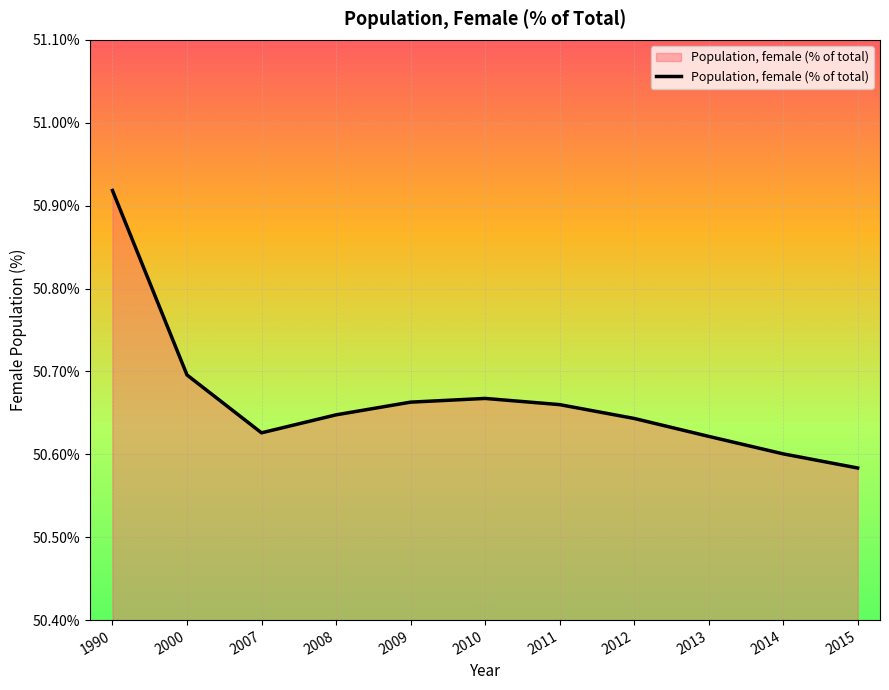

What is the difference between the maximum and minimum values?

0.3